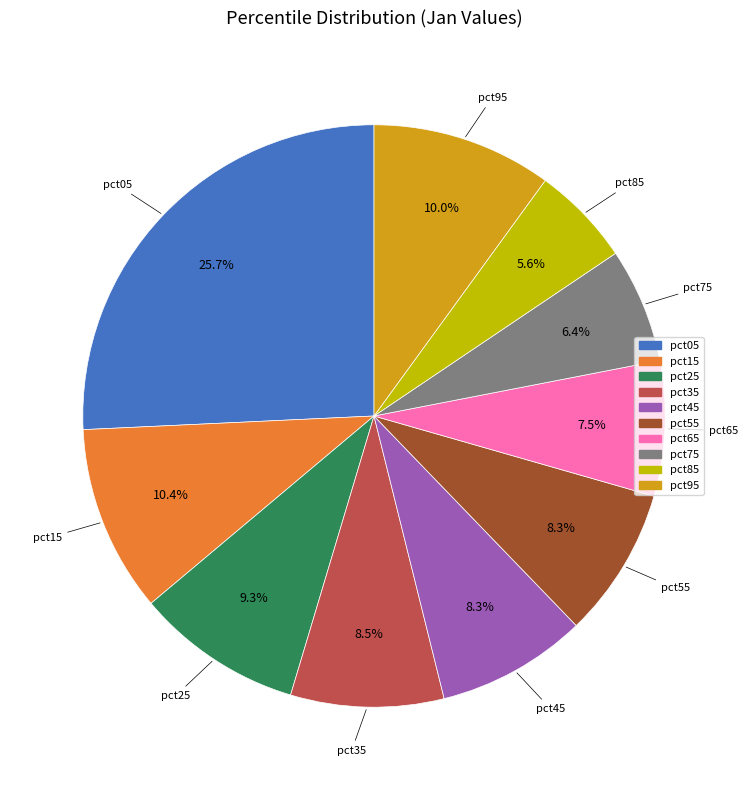

Is the sum of pct35 and pct25 greater than half?

No